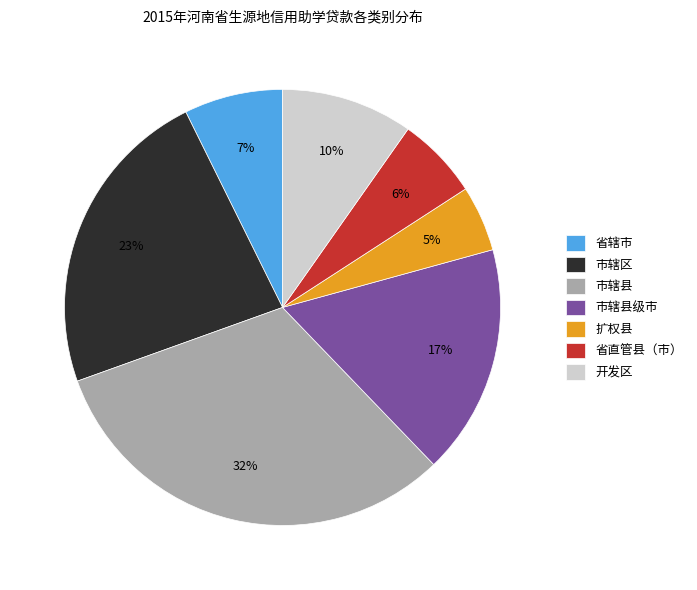

Which slice is the smallest?

扩权县